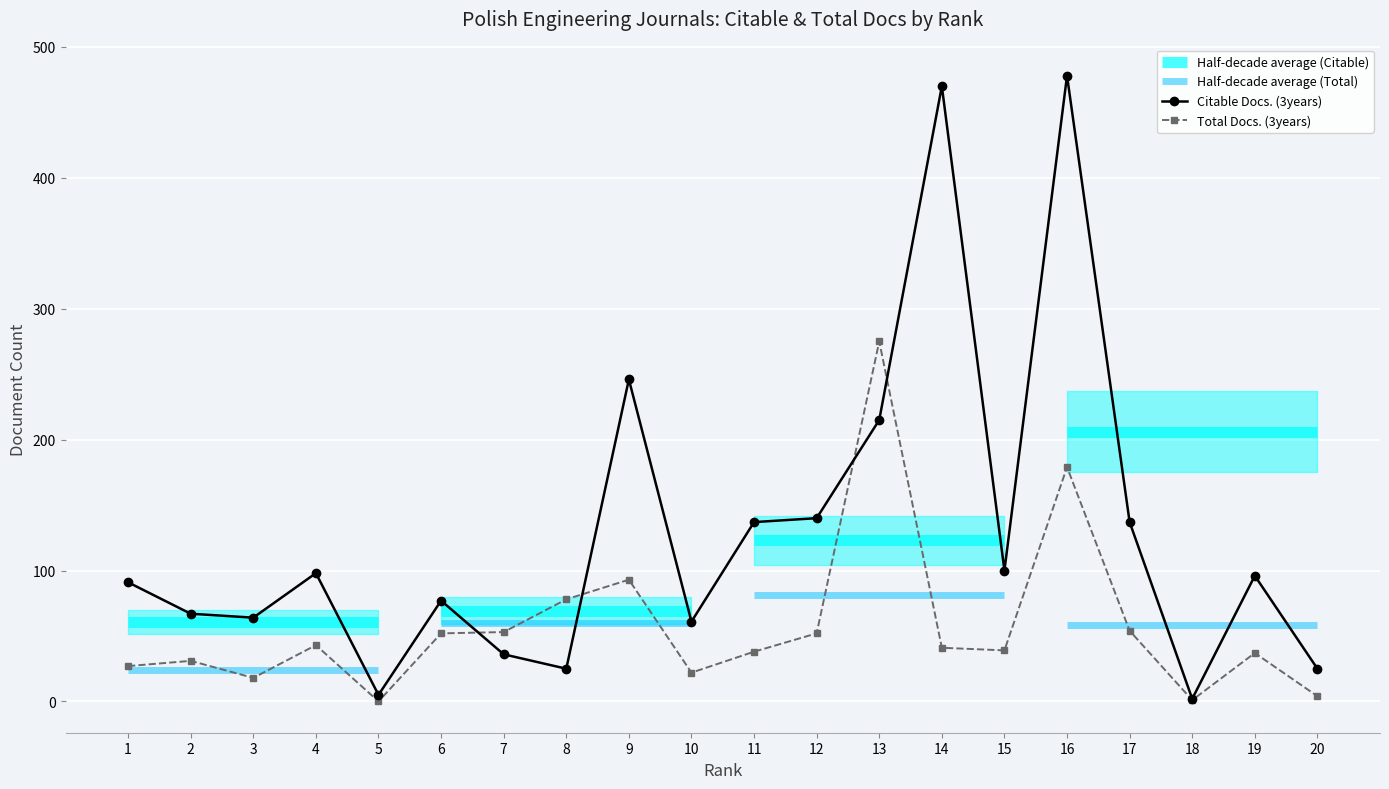

What is the difference between the highest and lowest values at 13?

60